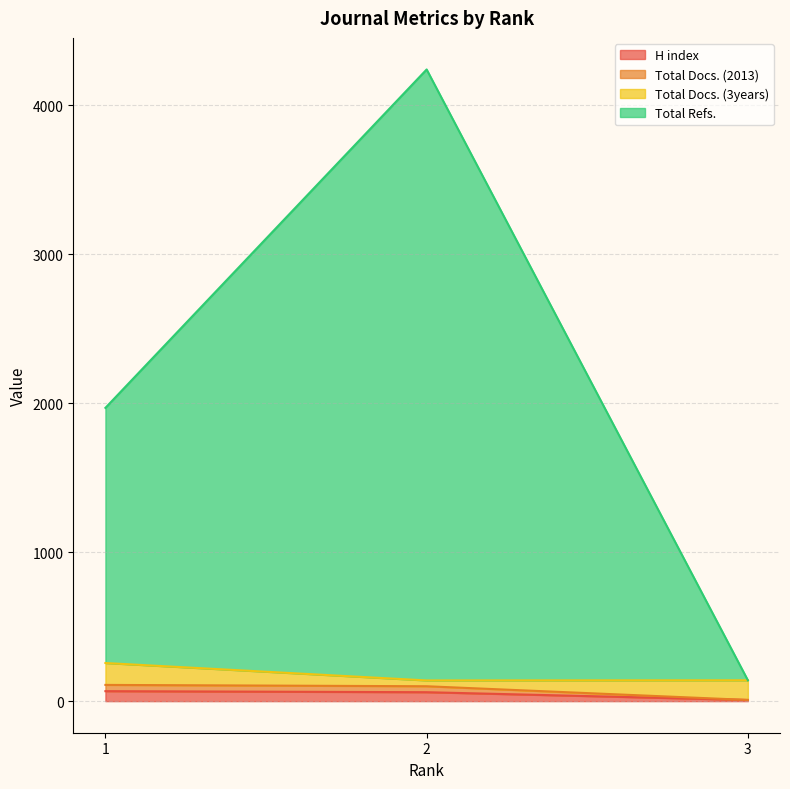

At which label does Total Refs. reach its minimum?

3